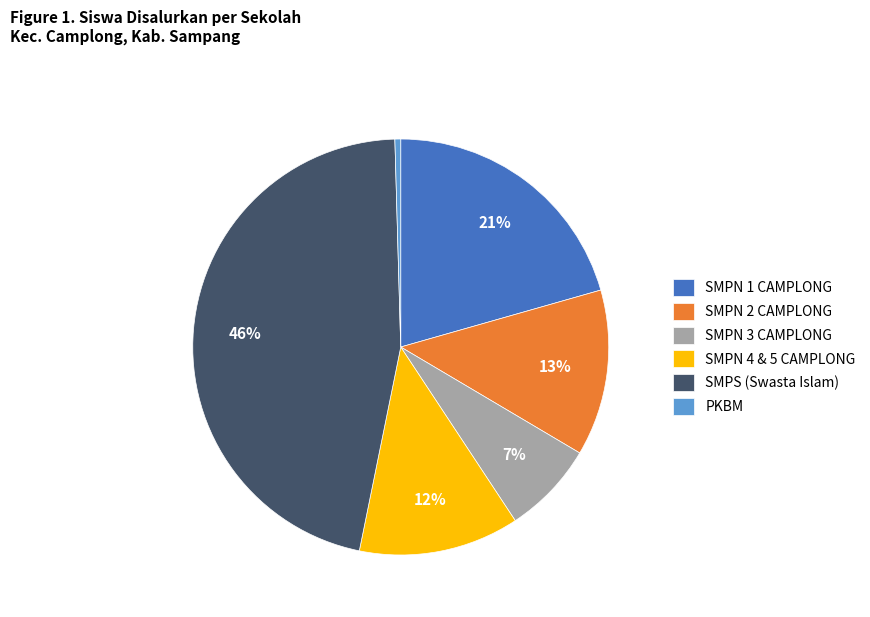

Is there a majority slice in this chart?

No